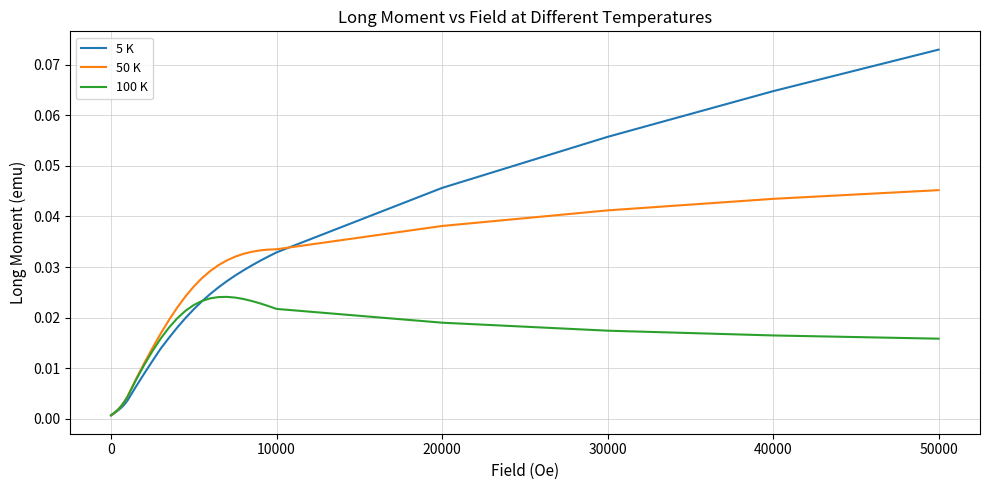

Rank the series by their maximum value, from highest to lowest.

5 K, 50 K, 100 K